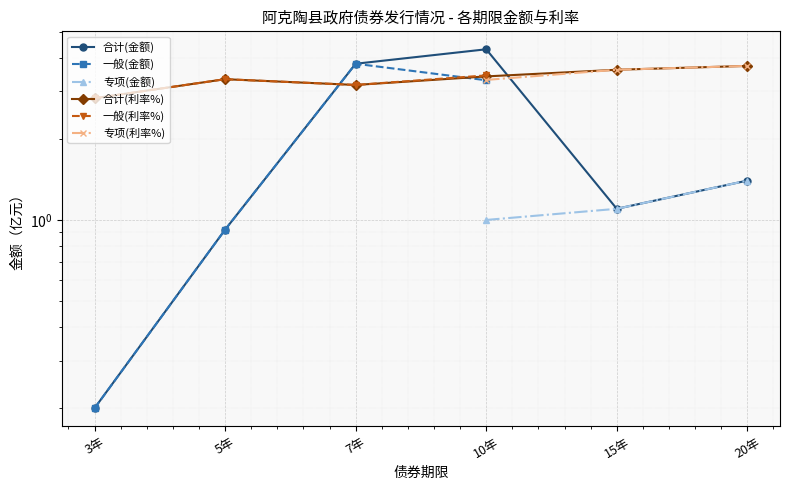

Between 7年 and 3年, which is larger?

7年